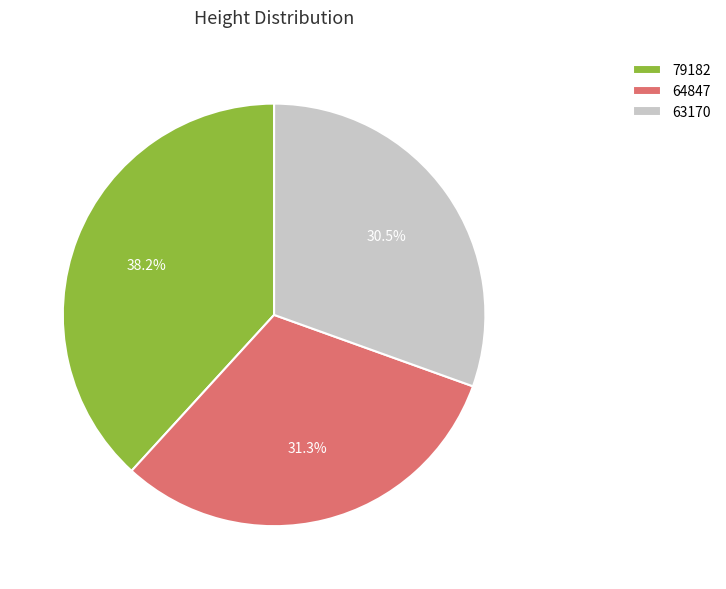

How many segments does this pie chart have?

3